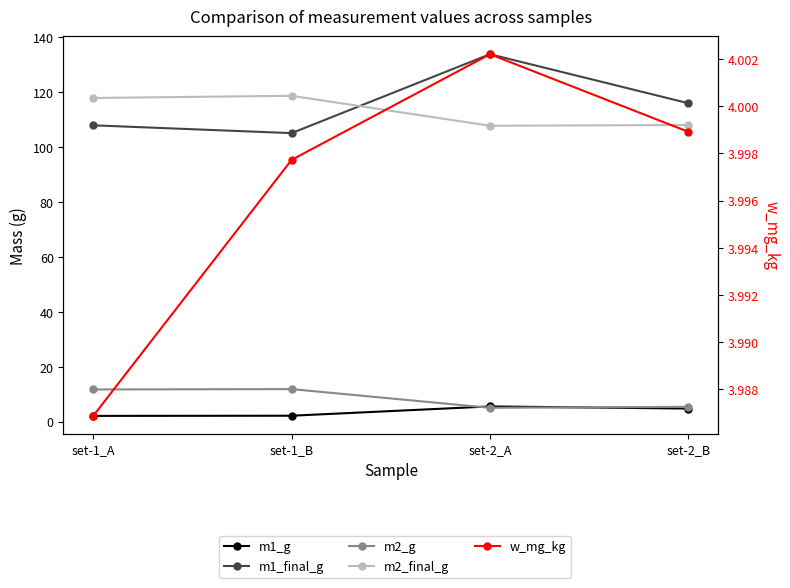

At which label does m1_g first exceed 4?

set-2_A